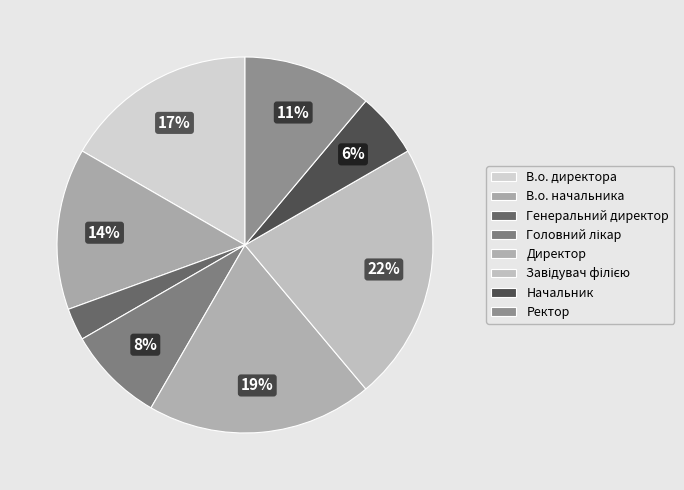

The Начальник slice represents 6% of the pie. True or false?

True